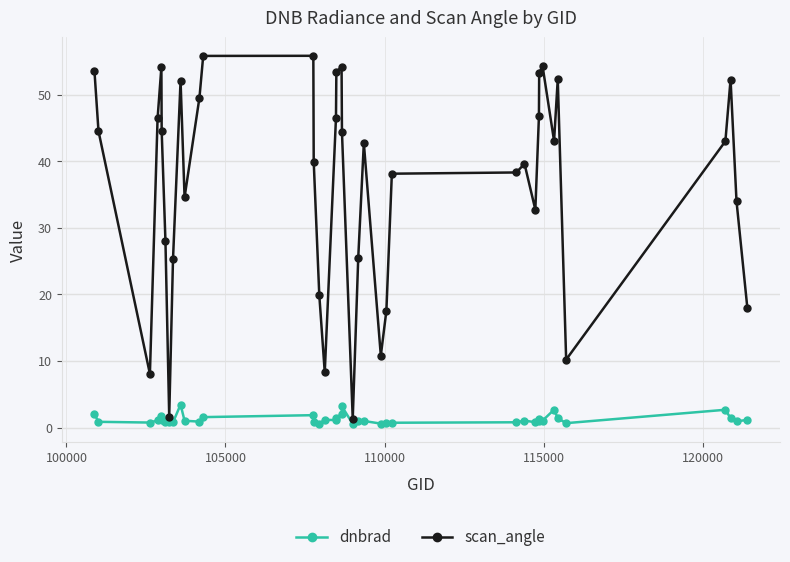

True or false: dnbrad has more than 2 interior local peaks.

True